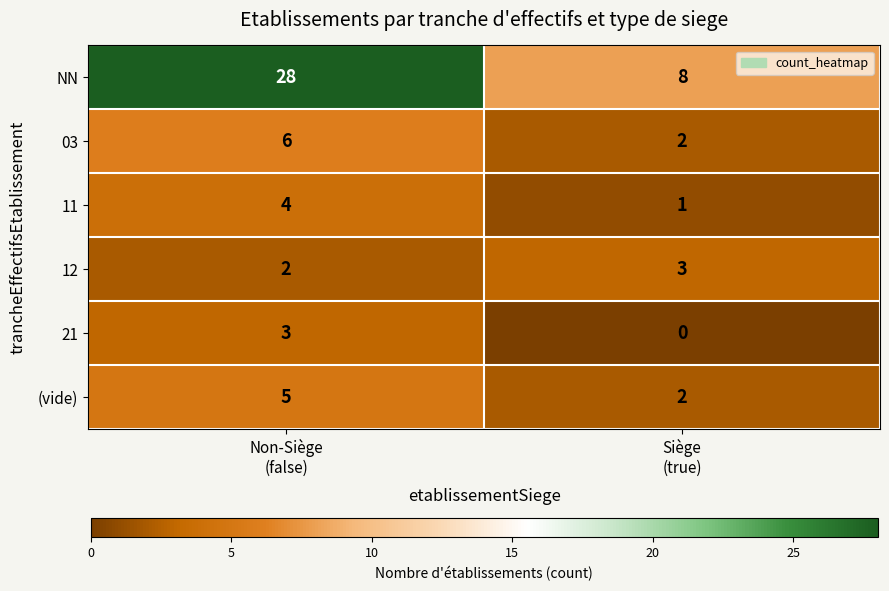

What is the average value of the 03 series?

4